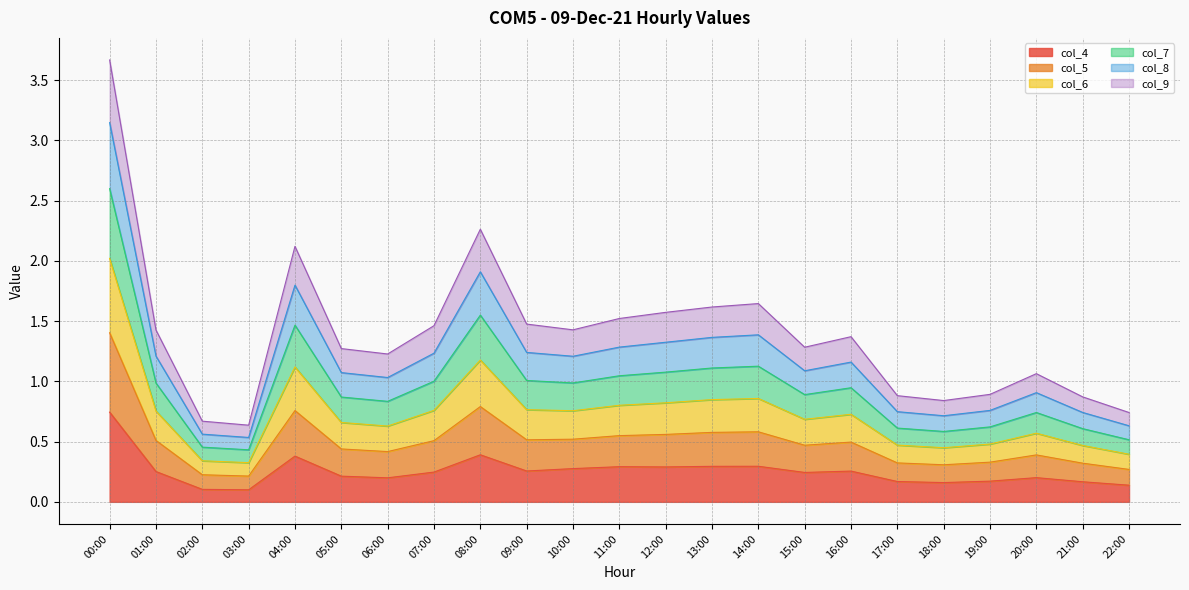

List the labels in order of col_9 value, largest first.

00:00, 08:00, 04:00, 14:00, 13:00, 12:00, 11:00, 10:00, 09:00, 01:00, 07:00, 16:00, 15:00, 05:00, 06:00, 20:00, 19:00, 17:00, 21:00, 18:00, 22:00, 02:00, 03:00